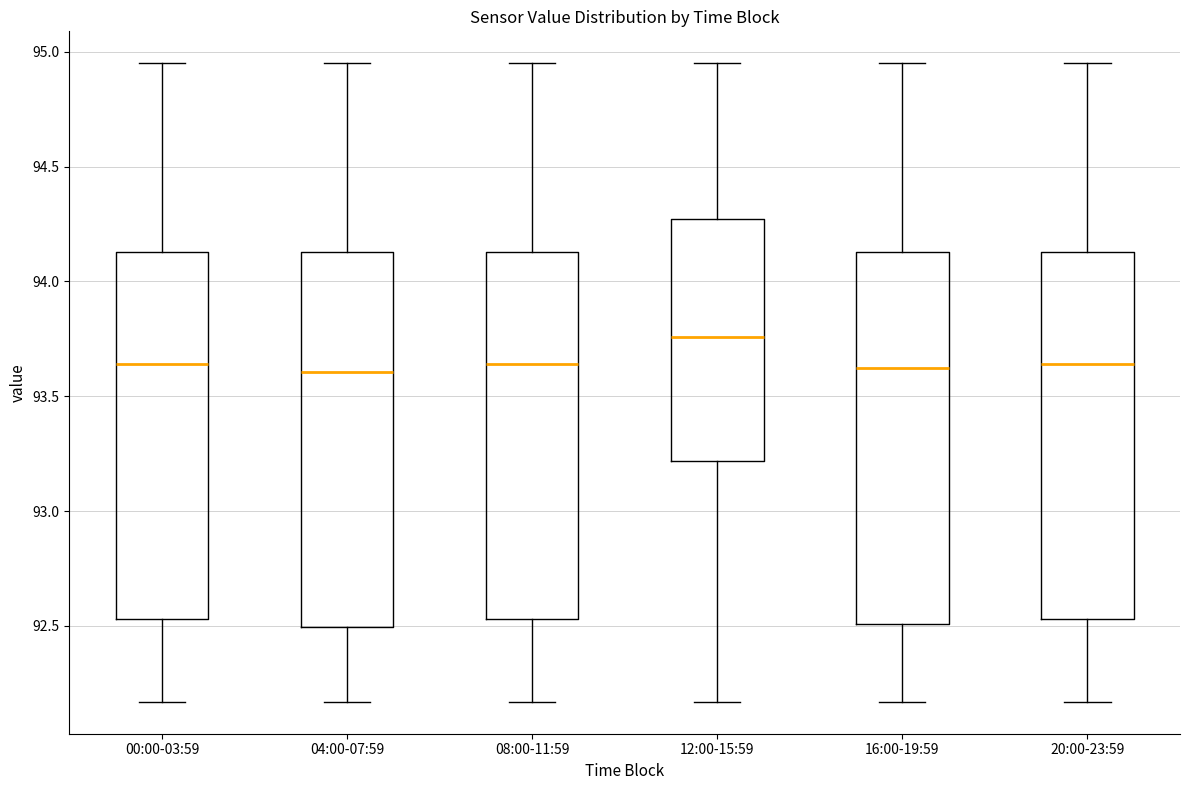

Which box's median line is the highest?

12:00-15:59